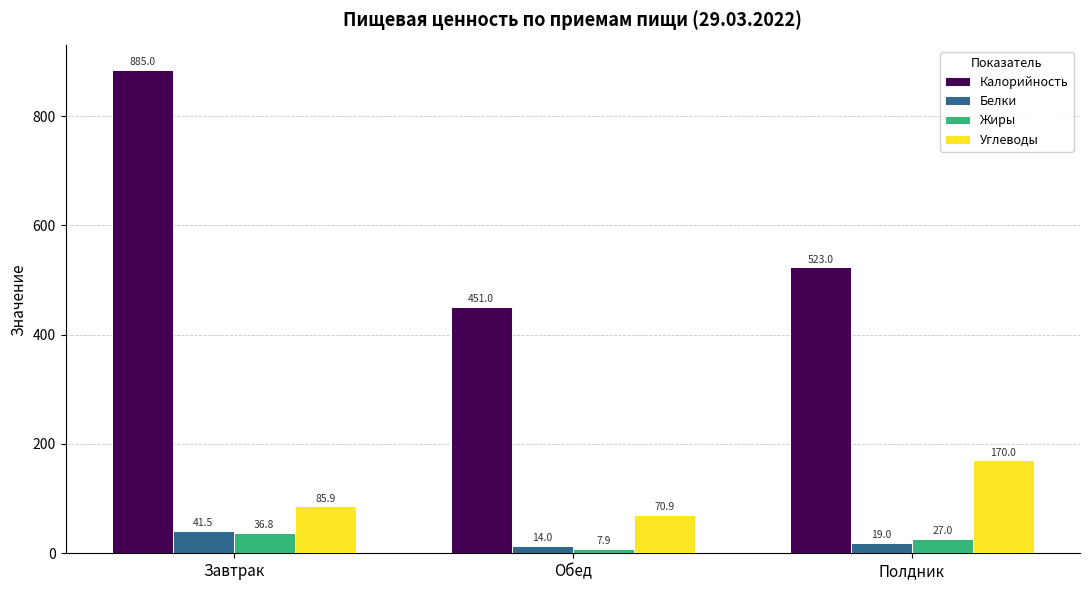

Which series has the largest total across all categories?

Калорийность